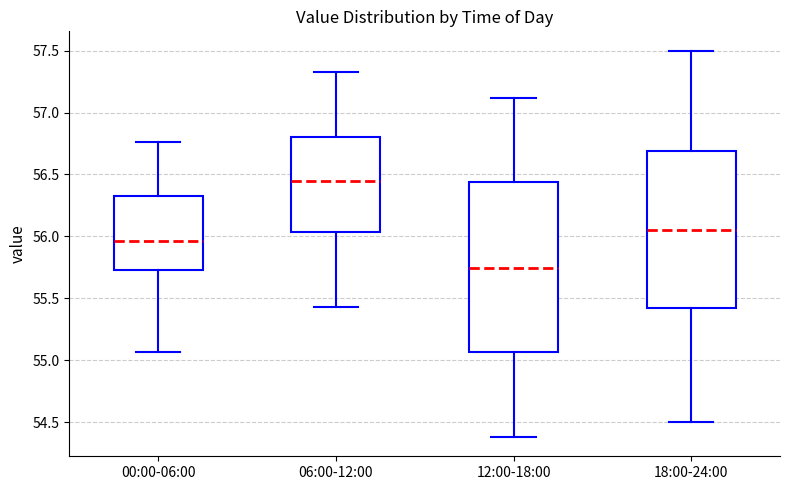

Comparing the boxes themselves (not the whiskers), which one is the tallest?

12:00-18:00